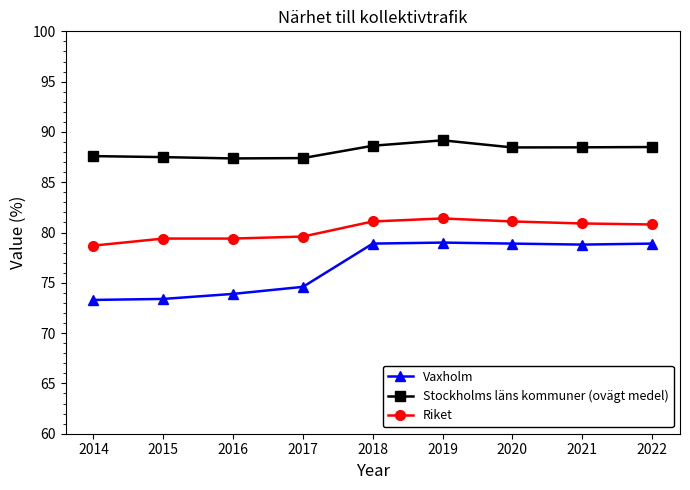

What is the value of the Vaxholm point at the 2nd from the left?

73.4